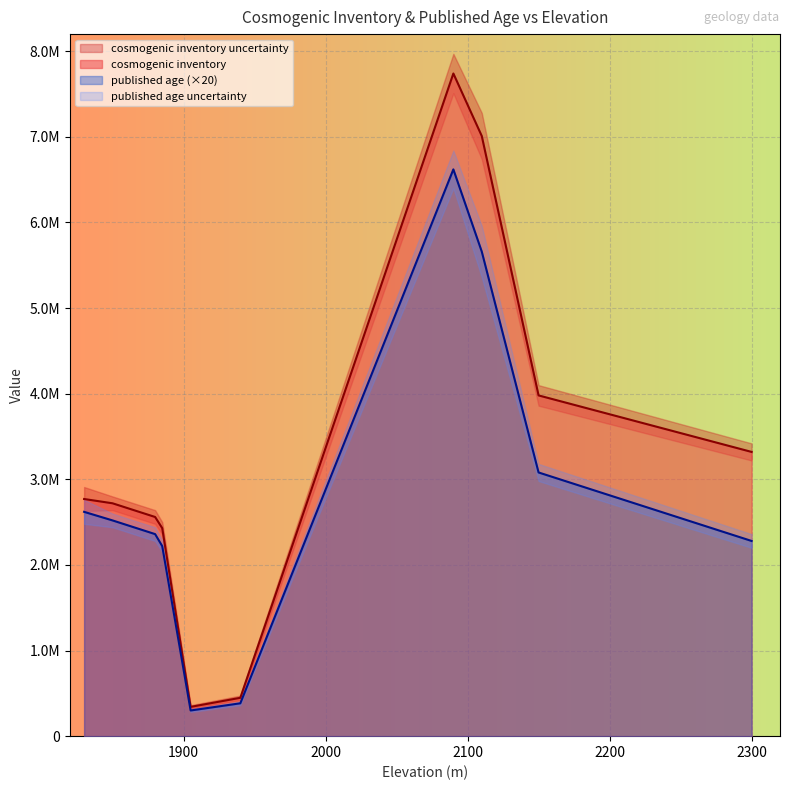

Which series changed the most between BL92-42 and BL92-64?

cosmogenic inventory